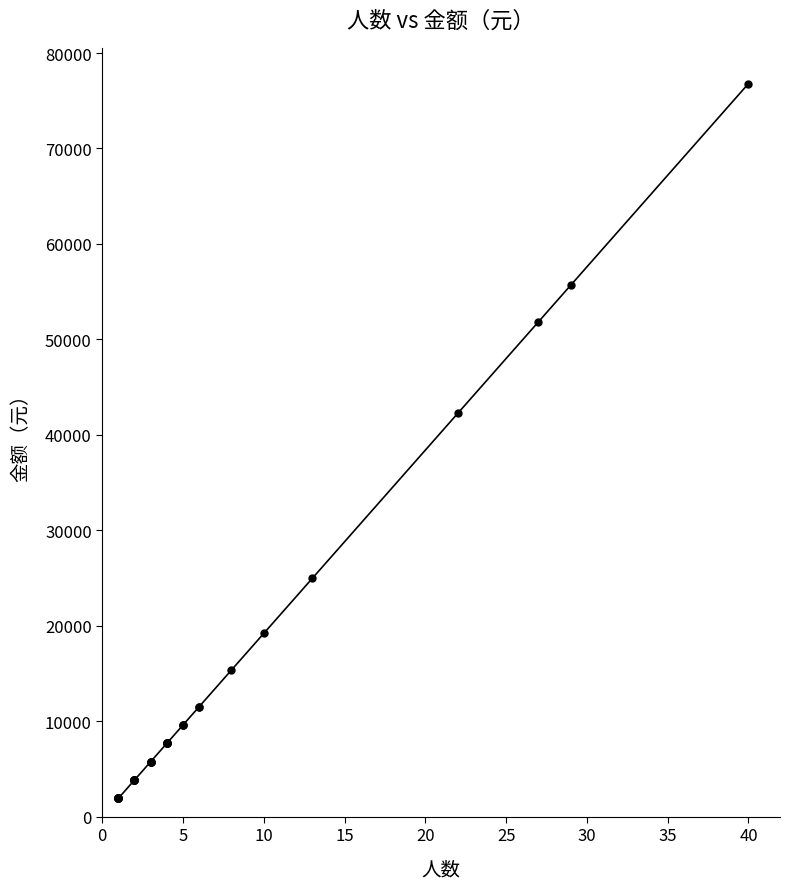

What Y value in the scatter plot is closest to 39360?

42240